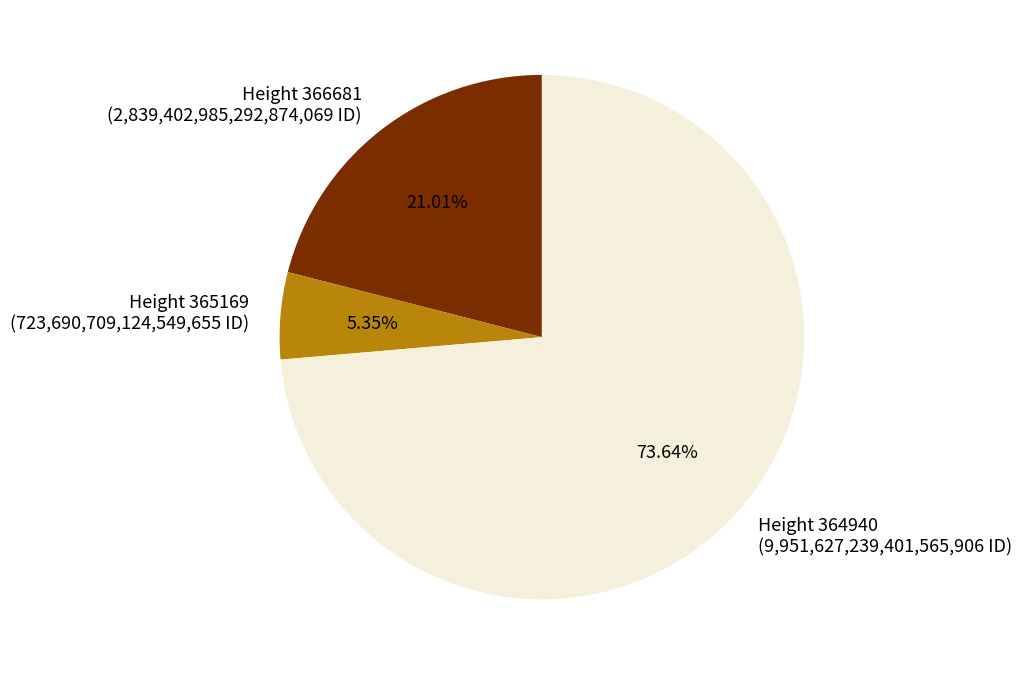

Combined, do Height 366681 (2,839,402,985,292,874,069 ID) and Height 365169 (723,690,709,124,549,655 ID) account for over 50%?

No